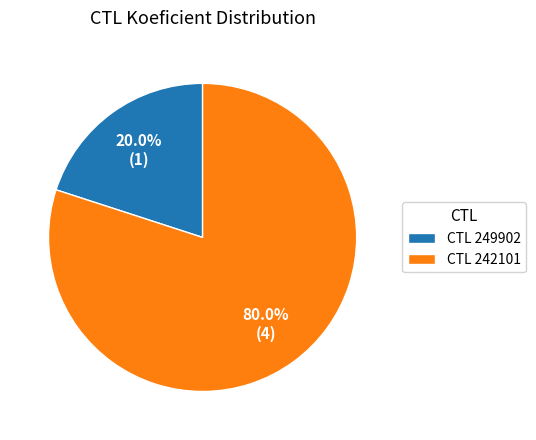

Which category has the smallest portion of the pie?

CTL 249902